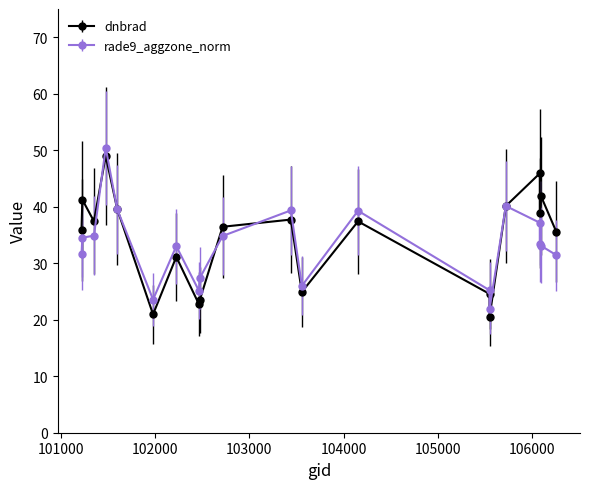

What is the difference between the second highest and second lowest values in the dnbrad series?

25.0